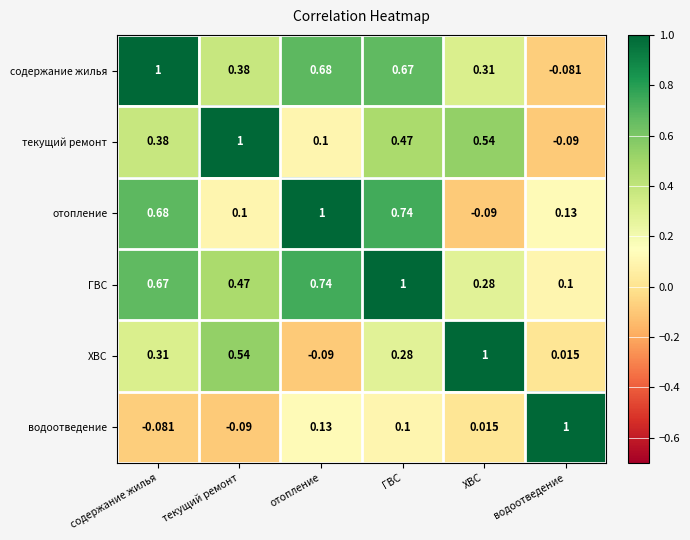

Is the value of ХВС at водоотведение greater than the value of содержание жилья at содержание жилья?

No